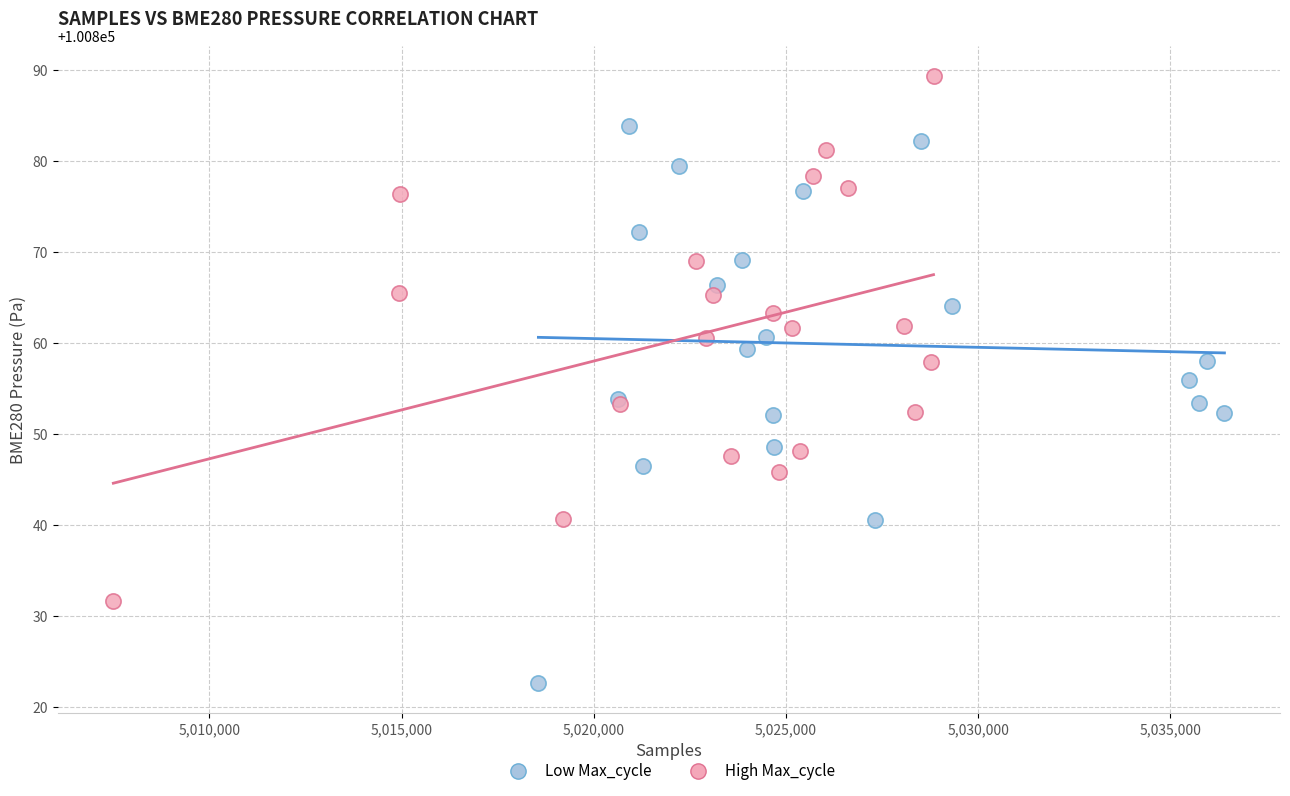

Which series has the largest Y range (max minus min)?

Low Max_cycle